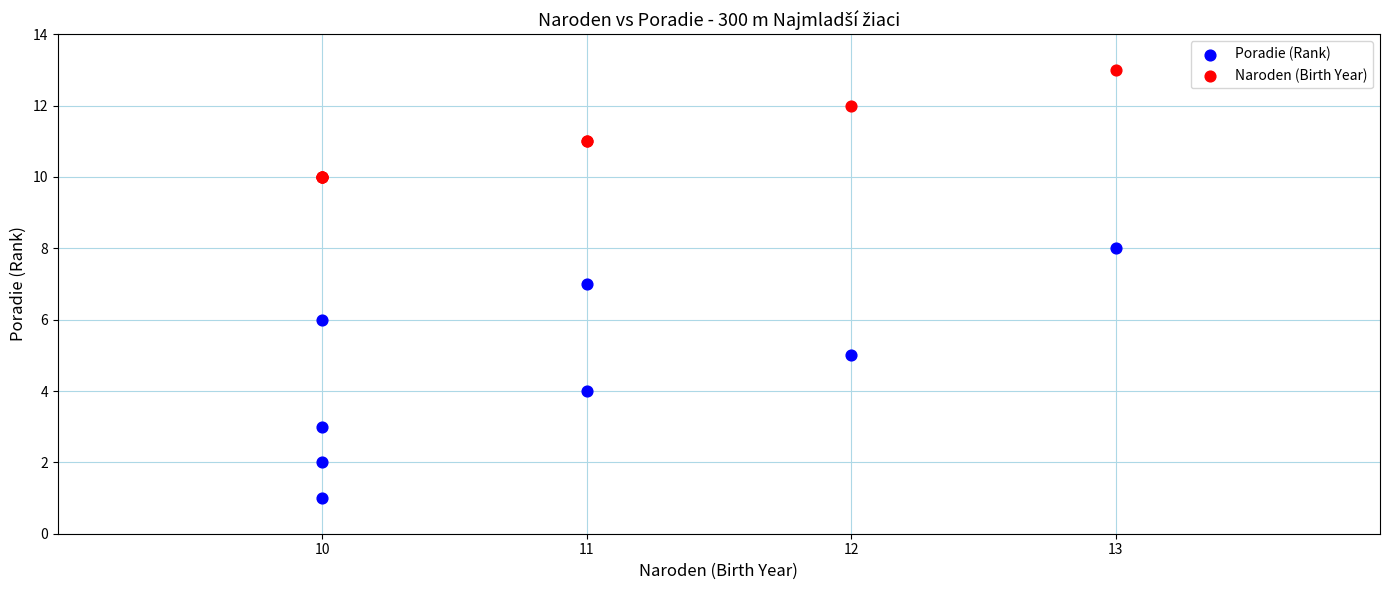

Which series has the largest Y range (max minus min)?

Poradie (Rank)